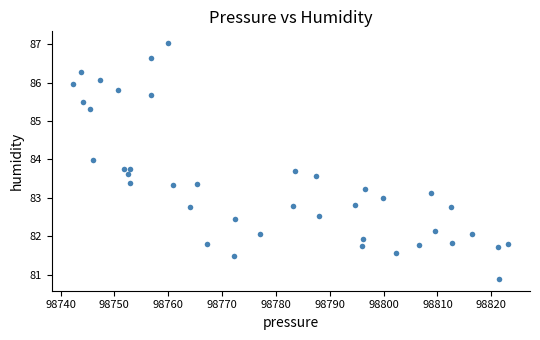

What is the range of X values (max minus min)?

80.8